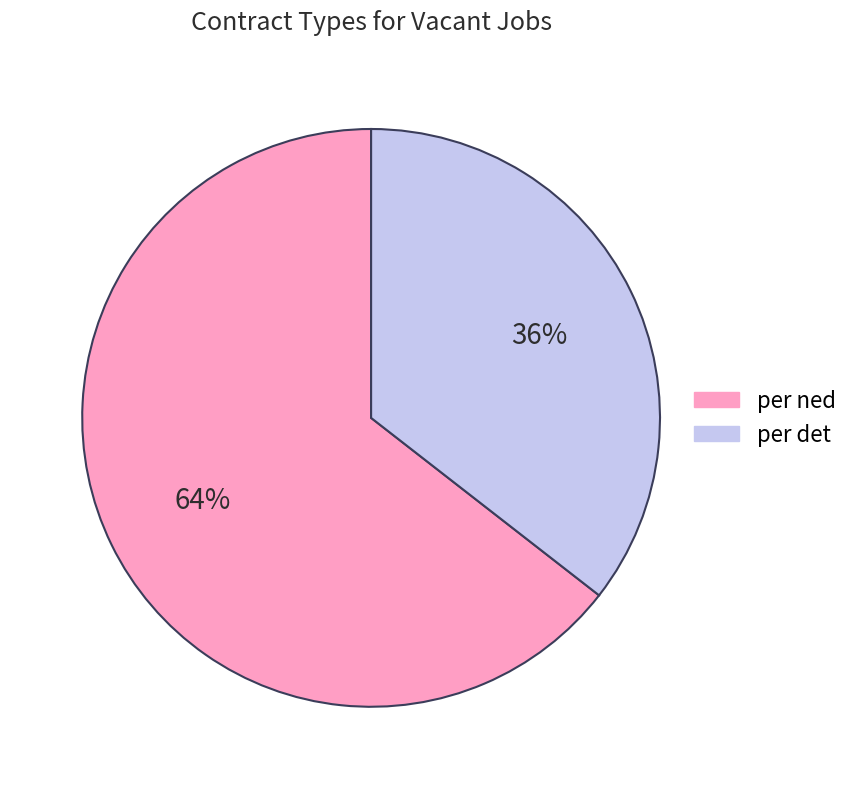

What percentage is the per det slice, to the nearest percent?

36%